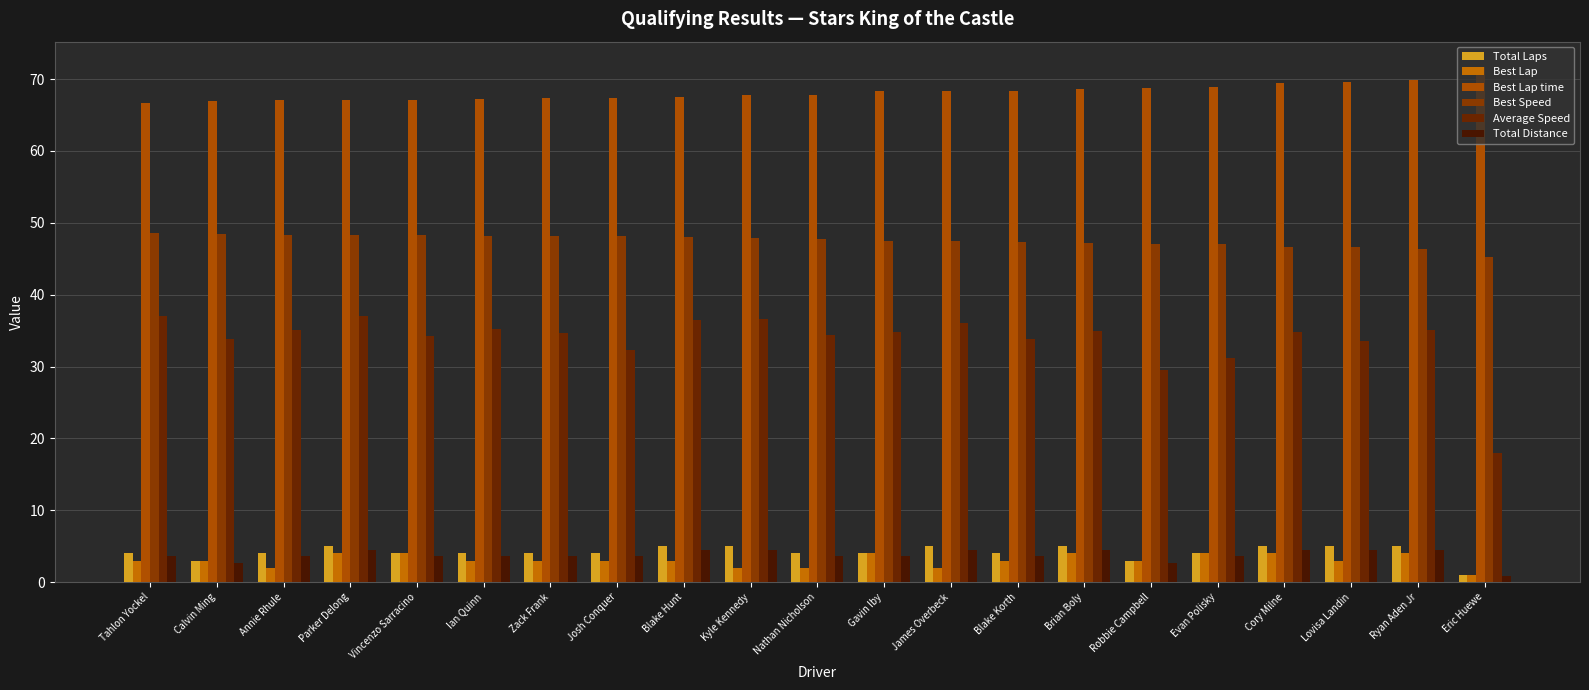

What are all the series names shown in the legend?

Total Laps, Best Lap, Best Lap time, Best Speed, Average Speed, Total Distance